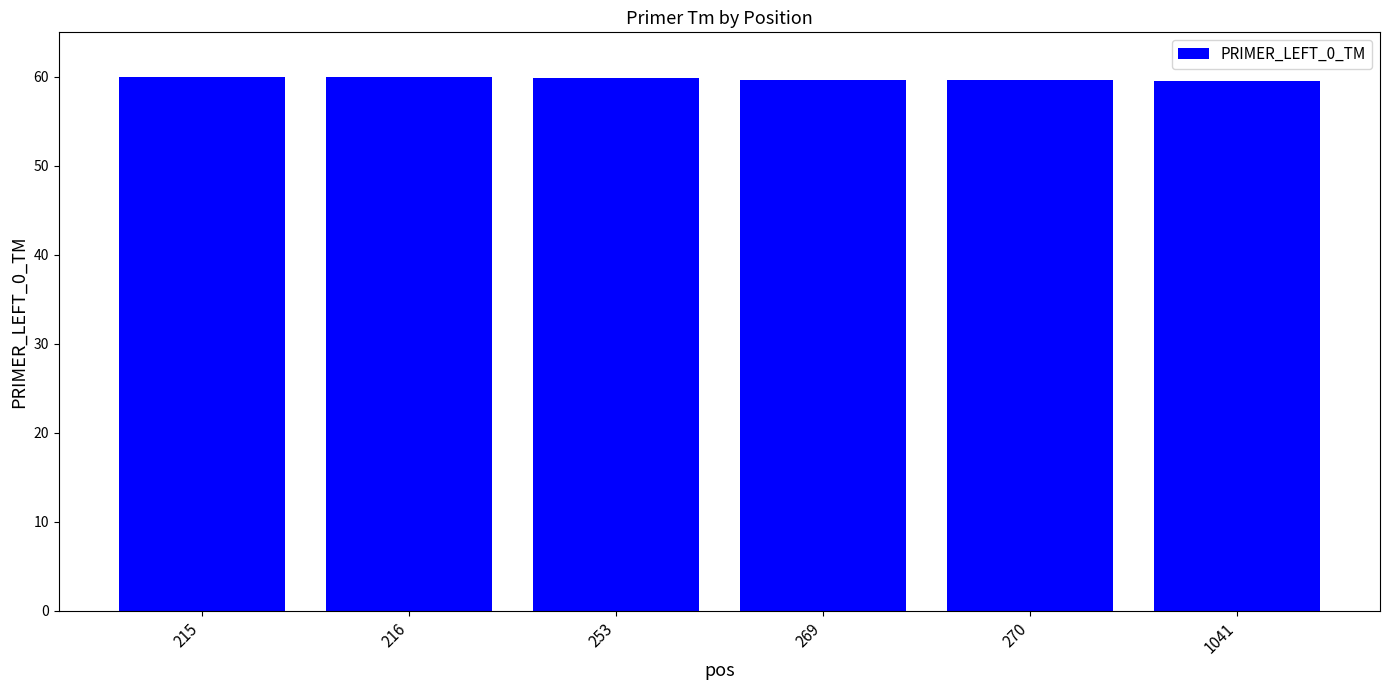

The value at 269 is 59.6. True or false?

True